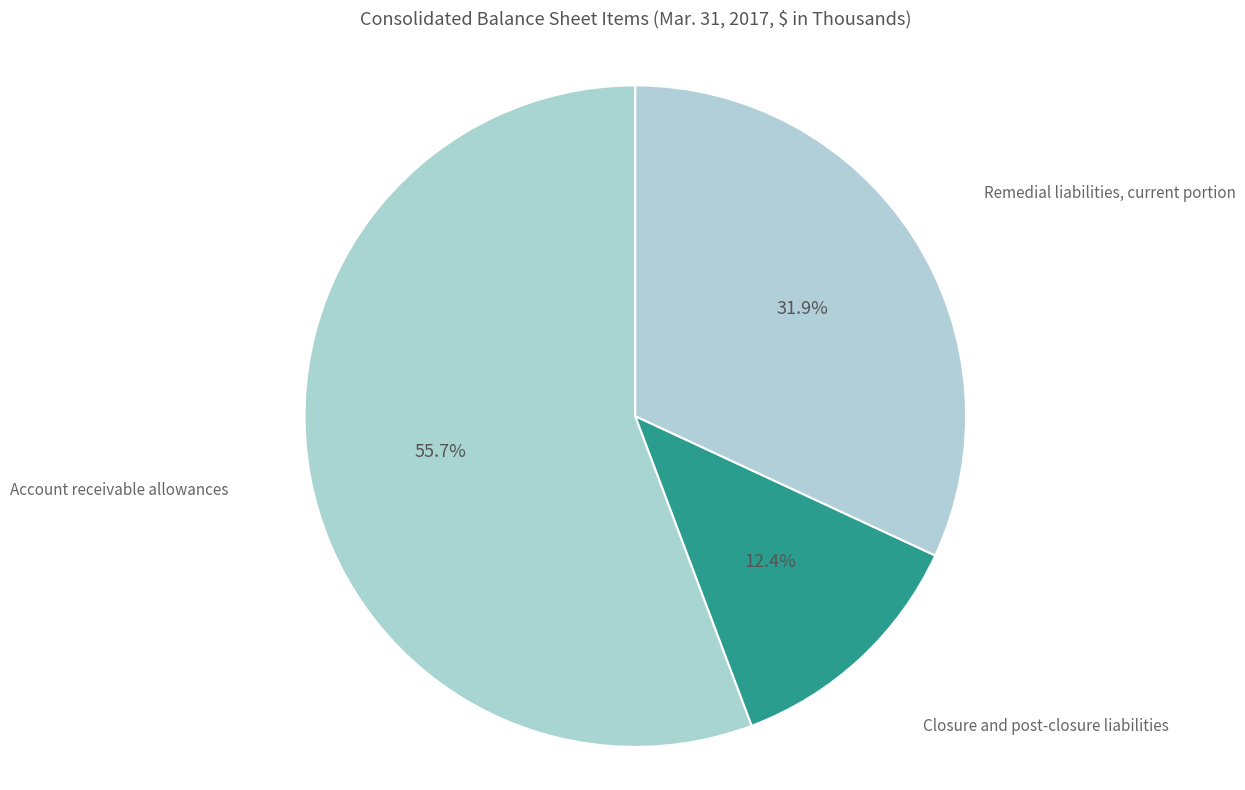

Approximately how many times larger is the value at Remedial liabilities, current portion compared to Closure and post-closure liabilities?

2.6